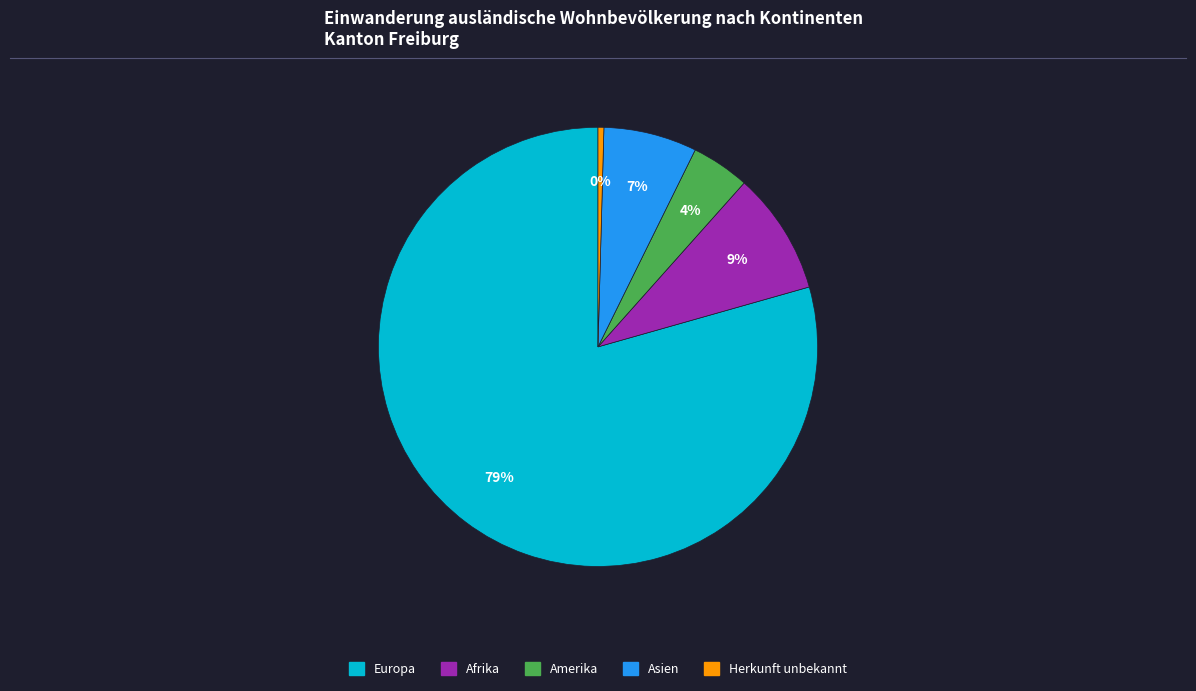

To the nearest percent, what is the average slice percentage?

20%